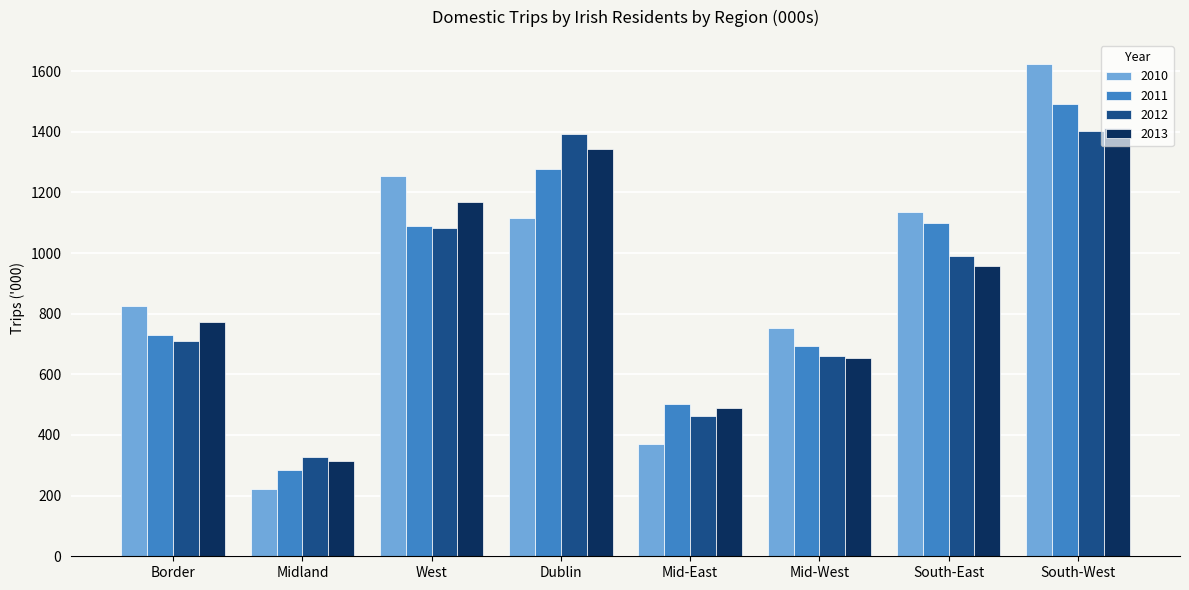

What is the difference between the highest and lowest values at South-East?

178.8